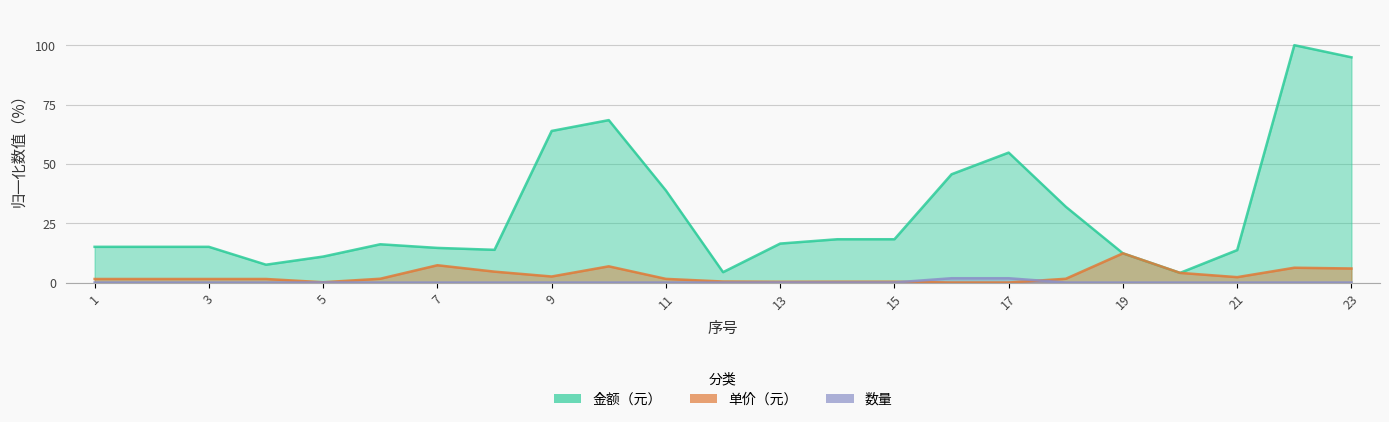

At which category does 单价（元） reach its first local valley?

5